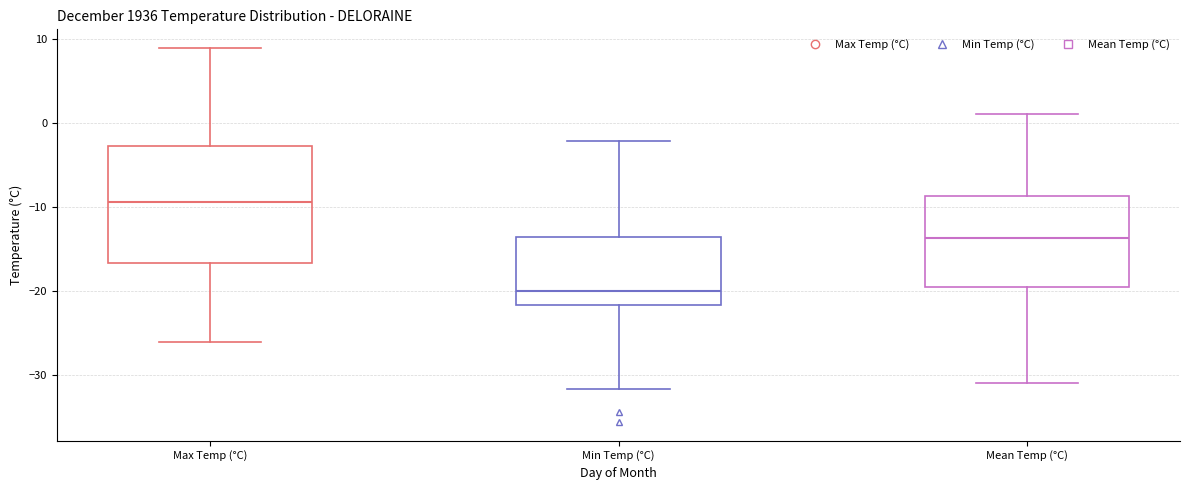

Which box's median line is the highest?

Max Temp (°C)